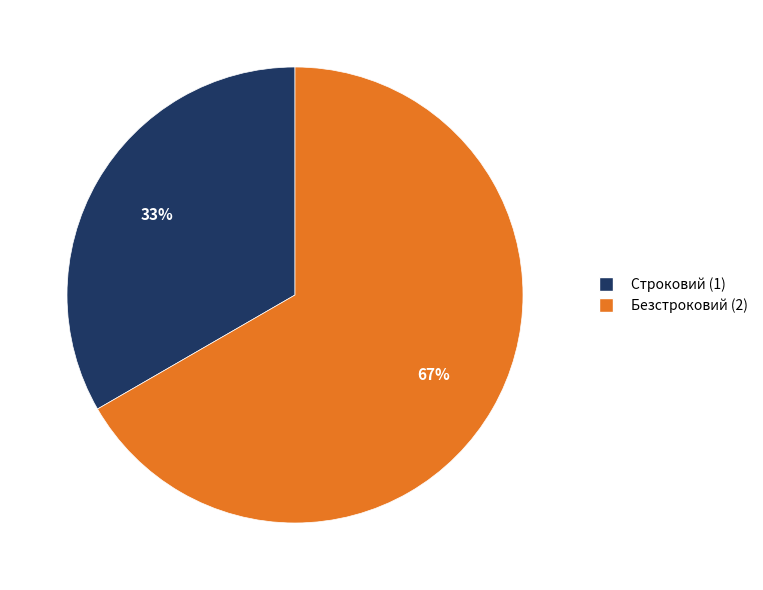

To the nearest percent, what is the average slice percentage?

50%